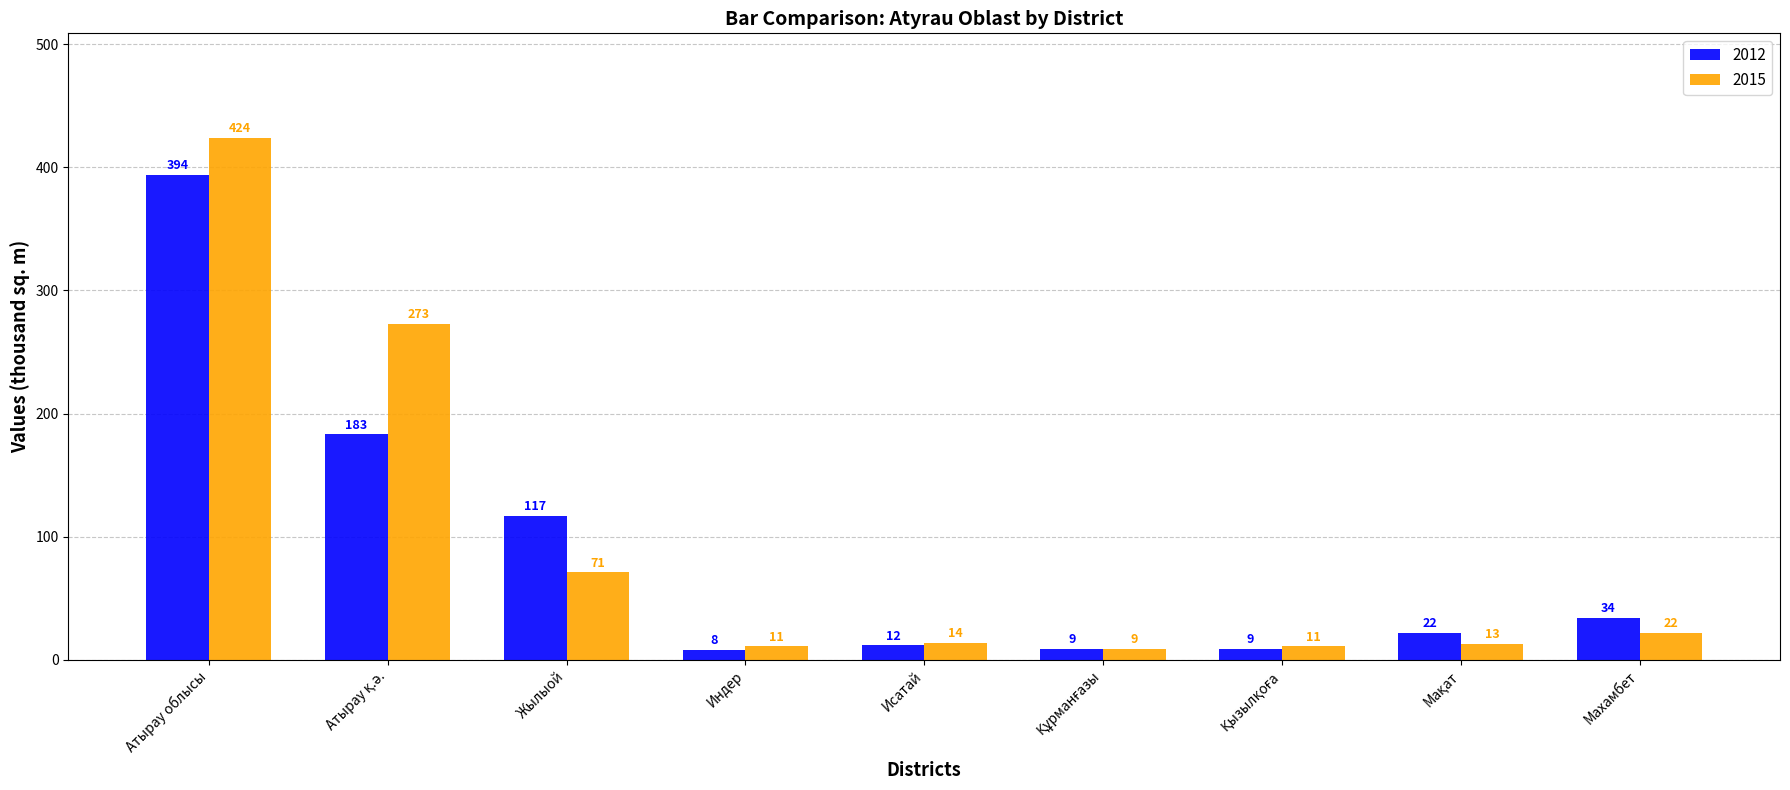

What are all the series names shown in the legend?

2012, 2015